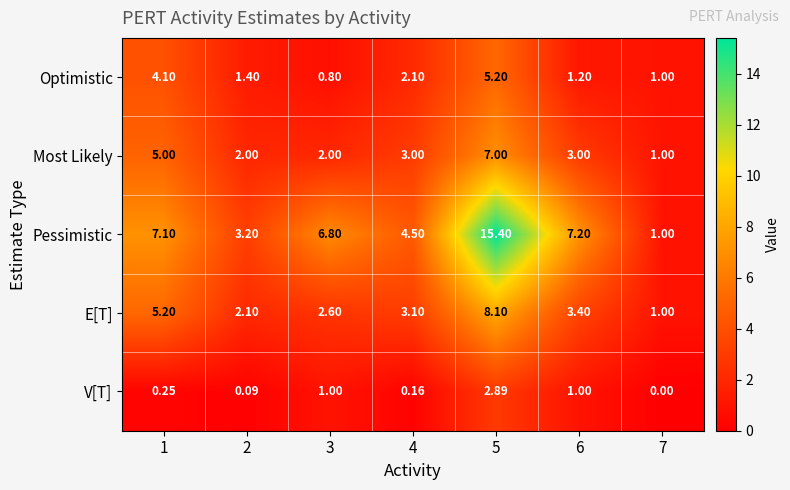

What is the spread (max minus min) of values at 4?

4.3